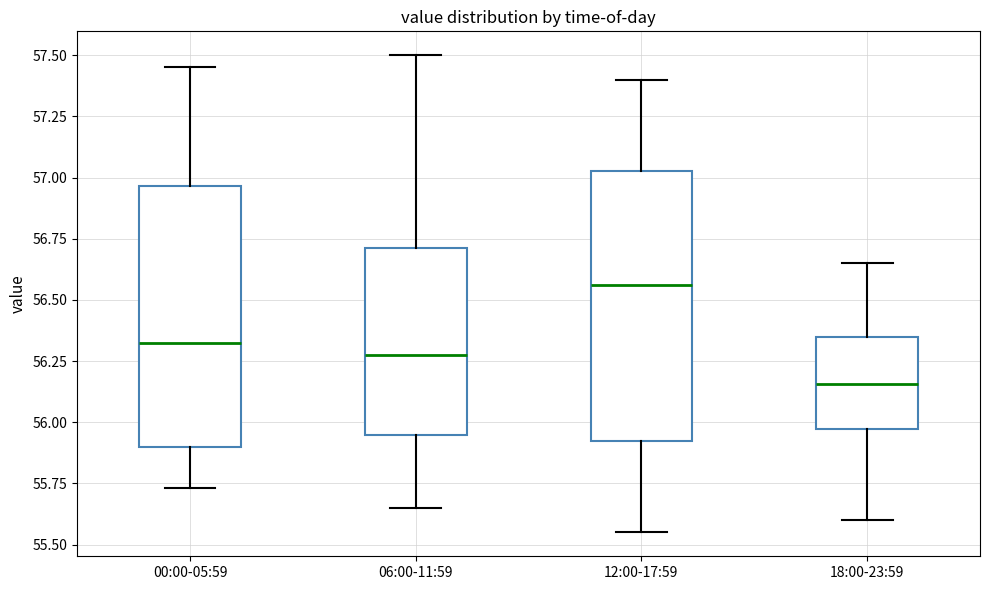

Which box's median line is the lowest?

18:00-23:59